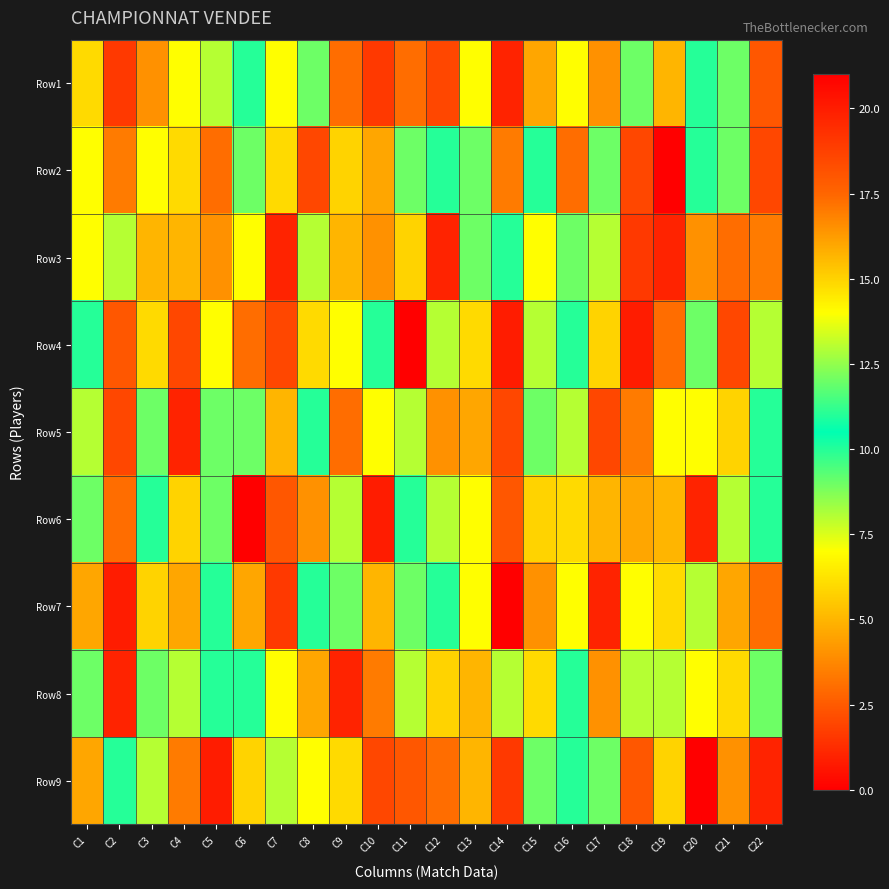

Rank the series at C17 from lowest to highest value.

Row7, Row5, Row1, Row8, Row6, Row3, Row2, Row9, Row4